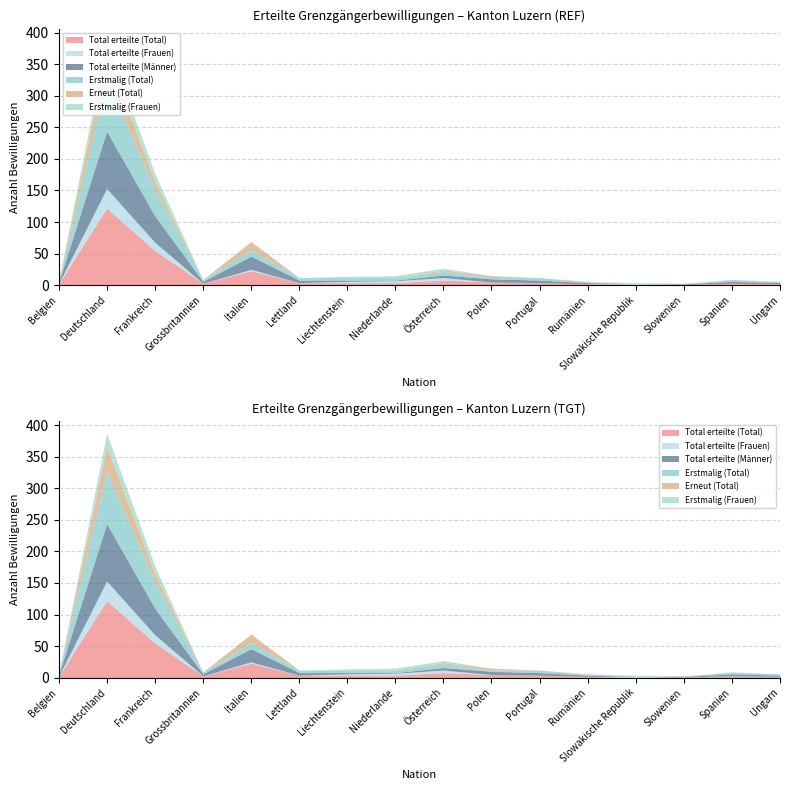

At Deutschland, list the series in order from smallest to largest.

Erstmalig (Frauen), Total erteilte (Frauen), Erneut (Total), Erstmalig (Total), Total erteilte (Männer), Total erteilte (Total)